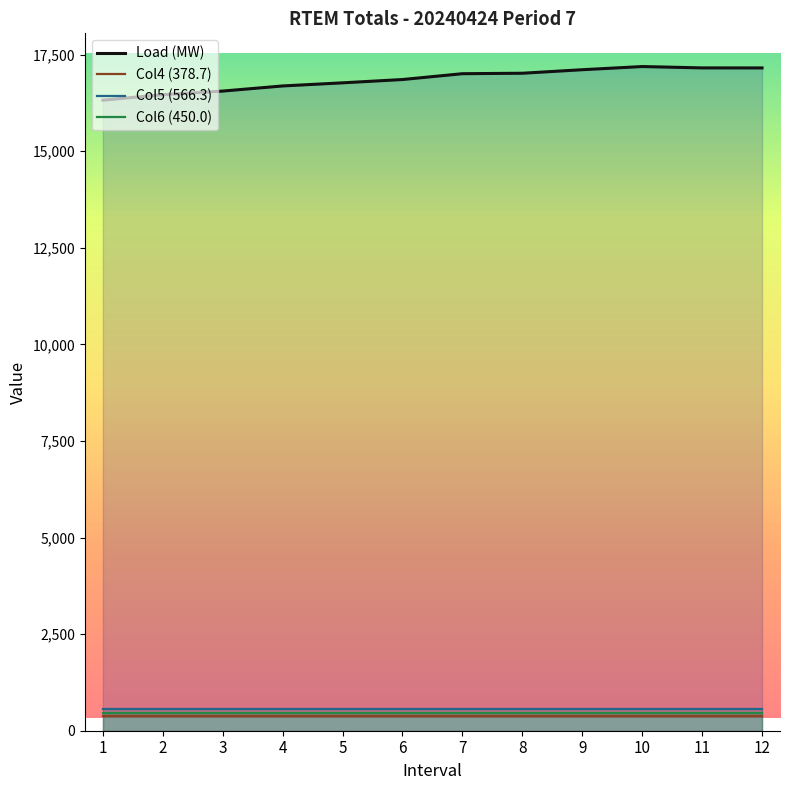

What are all the series names shown in the legend?

Load (MW), Col4 (378.7), Col5 (566.3), Col6 (450.0)